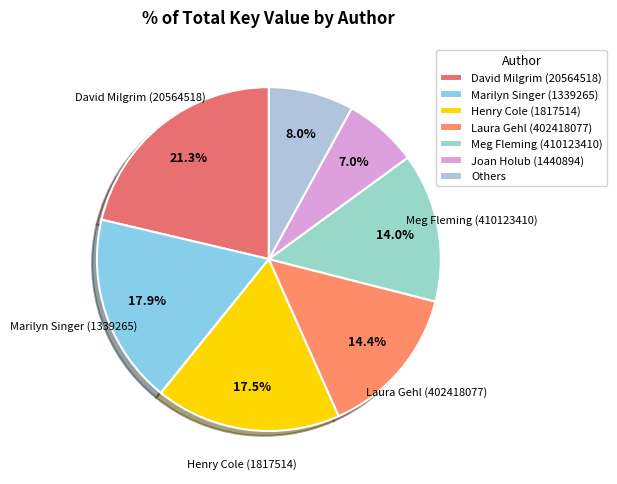

What is the largest slice in the pie chart?

David Milgrim (20564518)